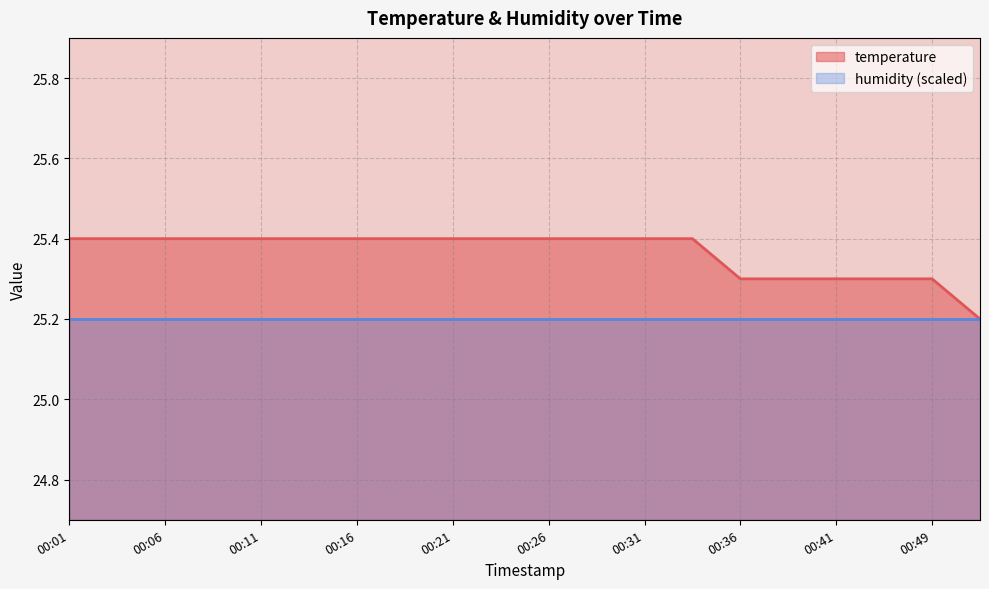

Is it true that the value at 00:04 is 37.9?

False